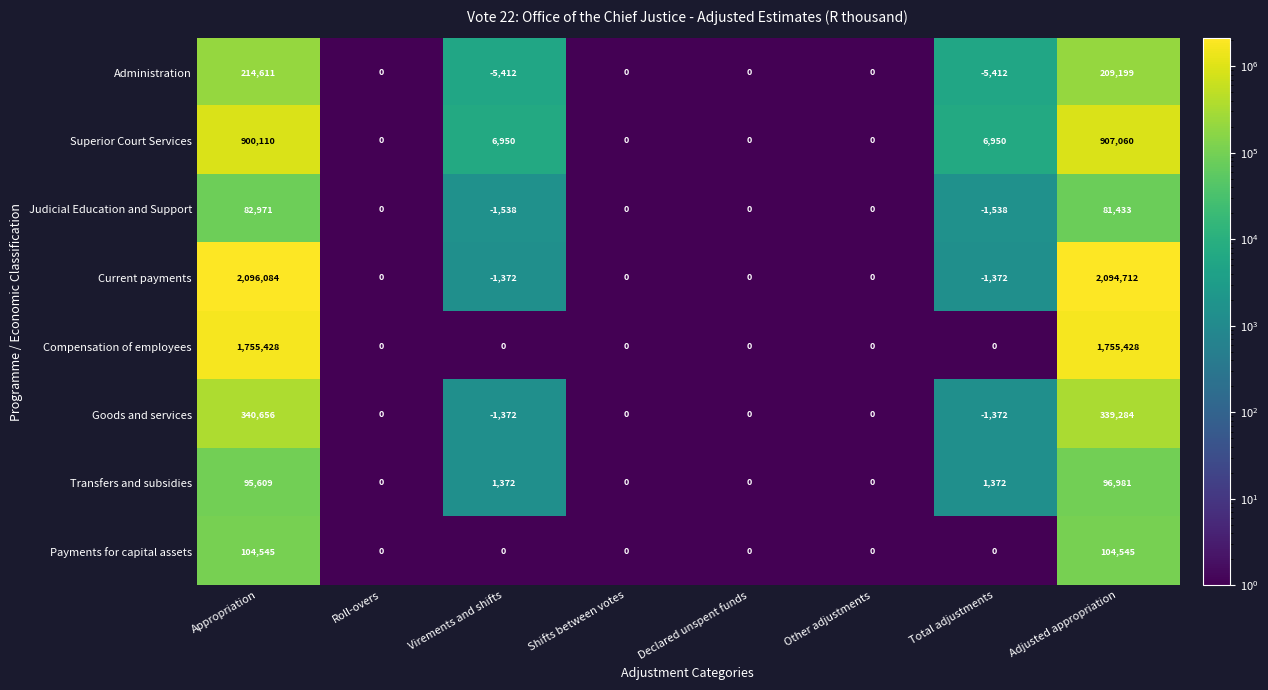

What is the difference between the Judicial Education and Support values at Shifts between votes and Virements and shifts?

1538